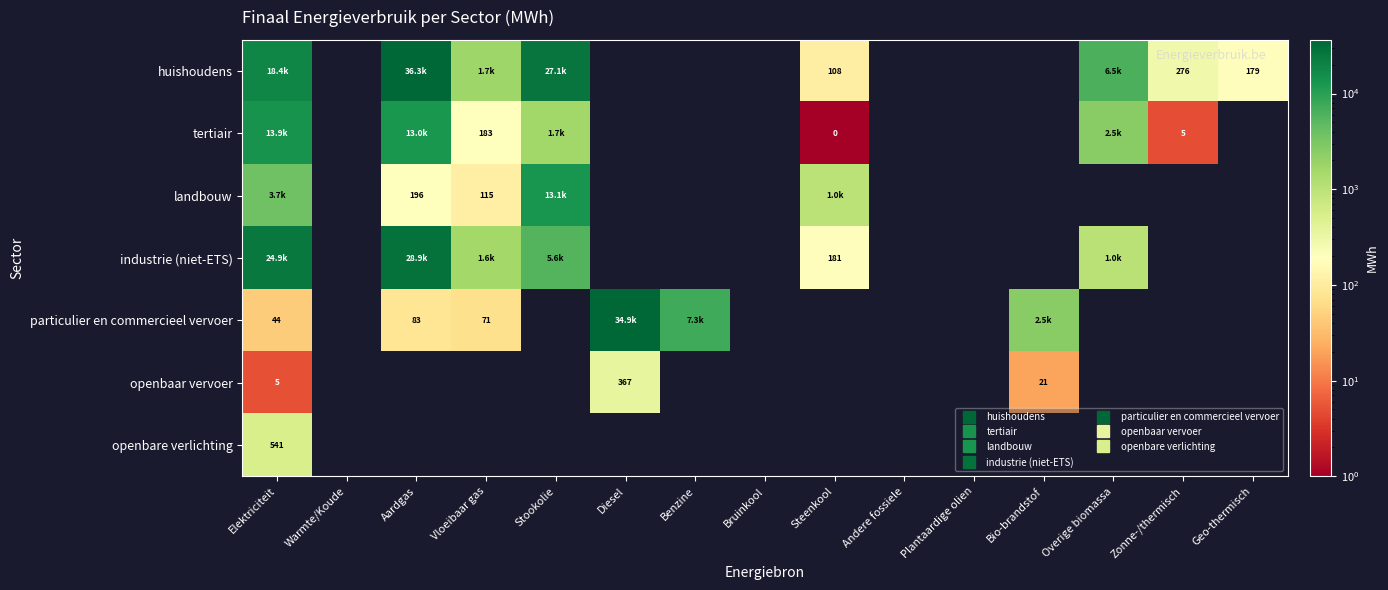

What is the sum of all tertiair values?

31194.5